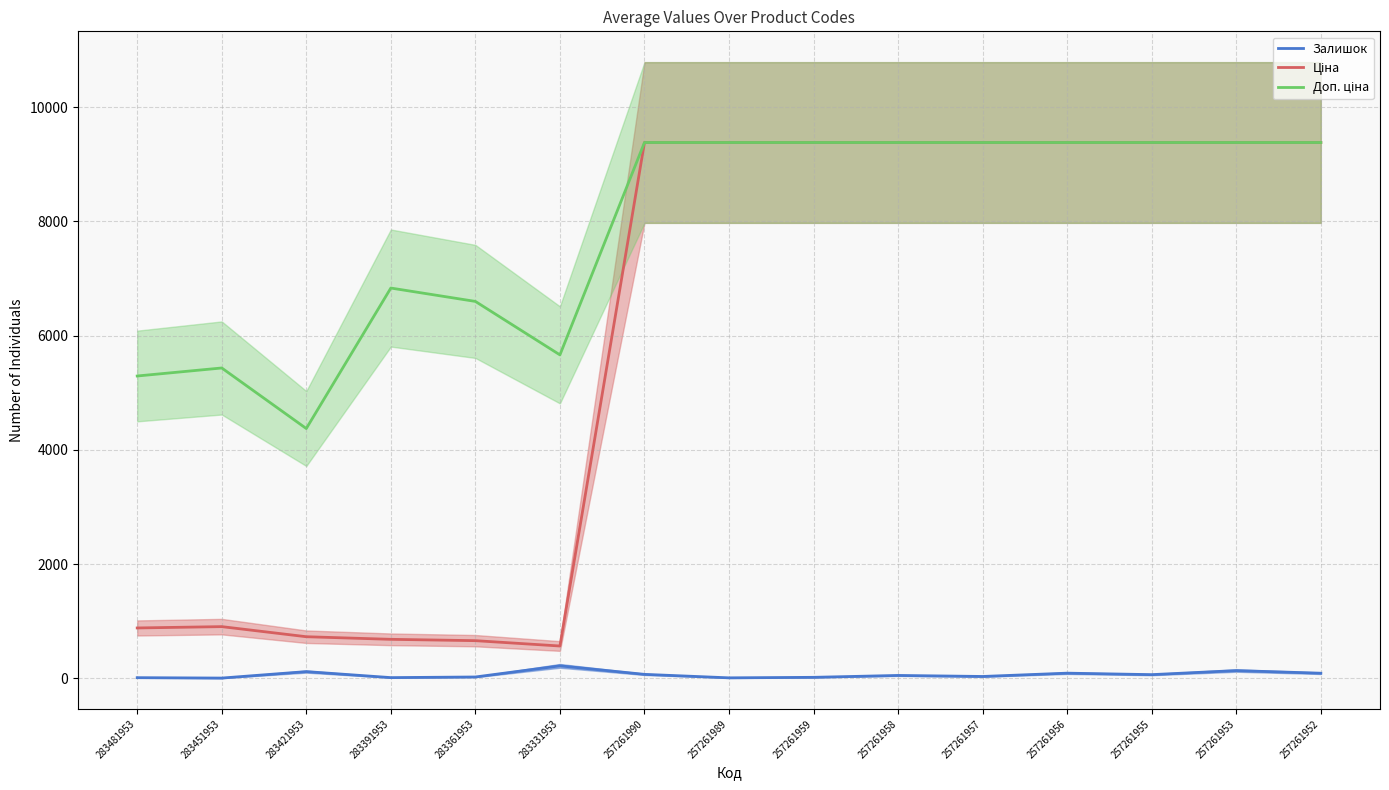

Rank the series by their average value, from lowest to highest.

Залишок, Ціна, Доп. ціна